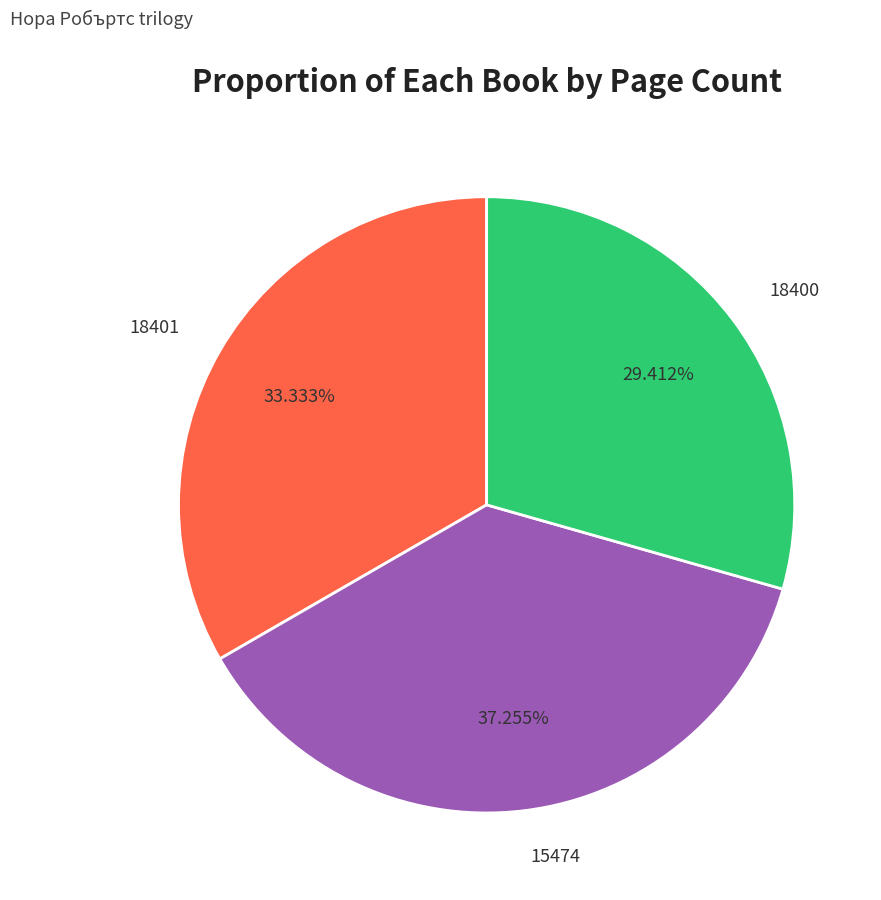

What is the total percentage of 18401 and 18400?

62.7%